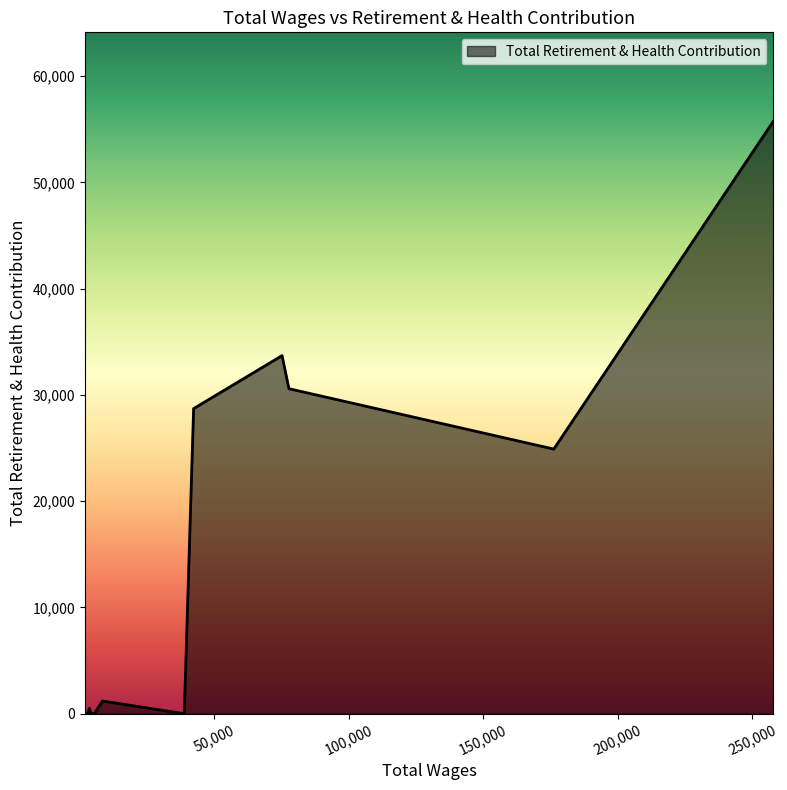

What is the difference between the maximum and minimum values?

55764